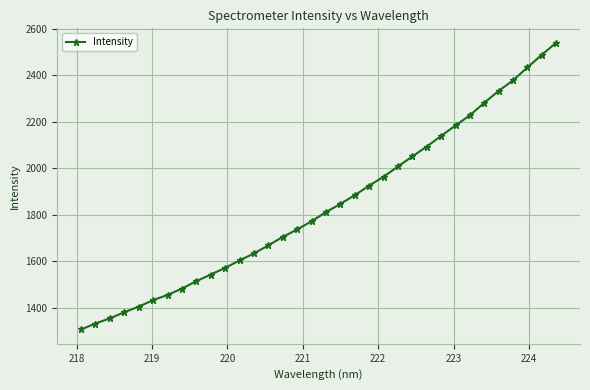

What is the smallest value displayed?

1306.0